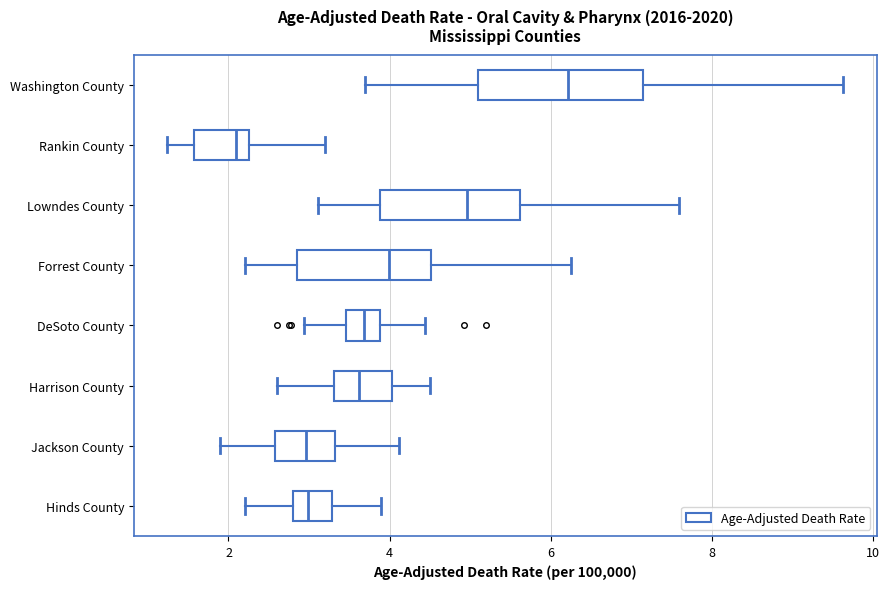

Where does the median line of the box for Rankin County sit on the x-axis? The values are not printed on the chart, so give them approximately, as read against the axis.

2.0